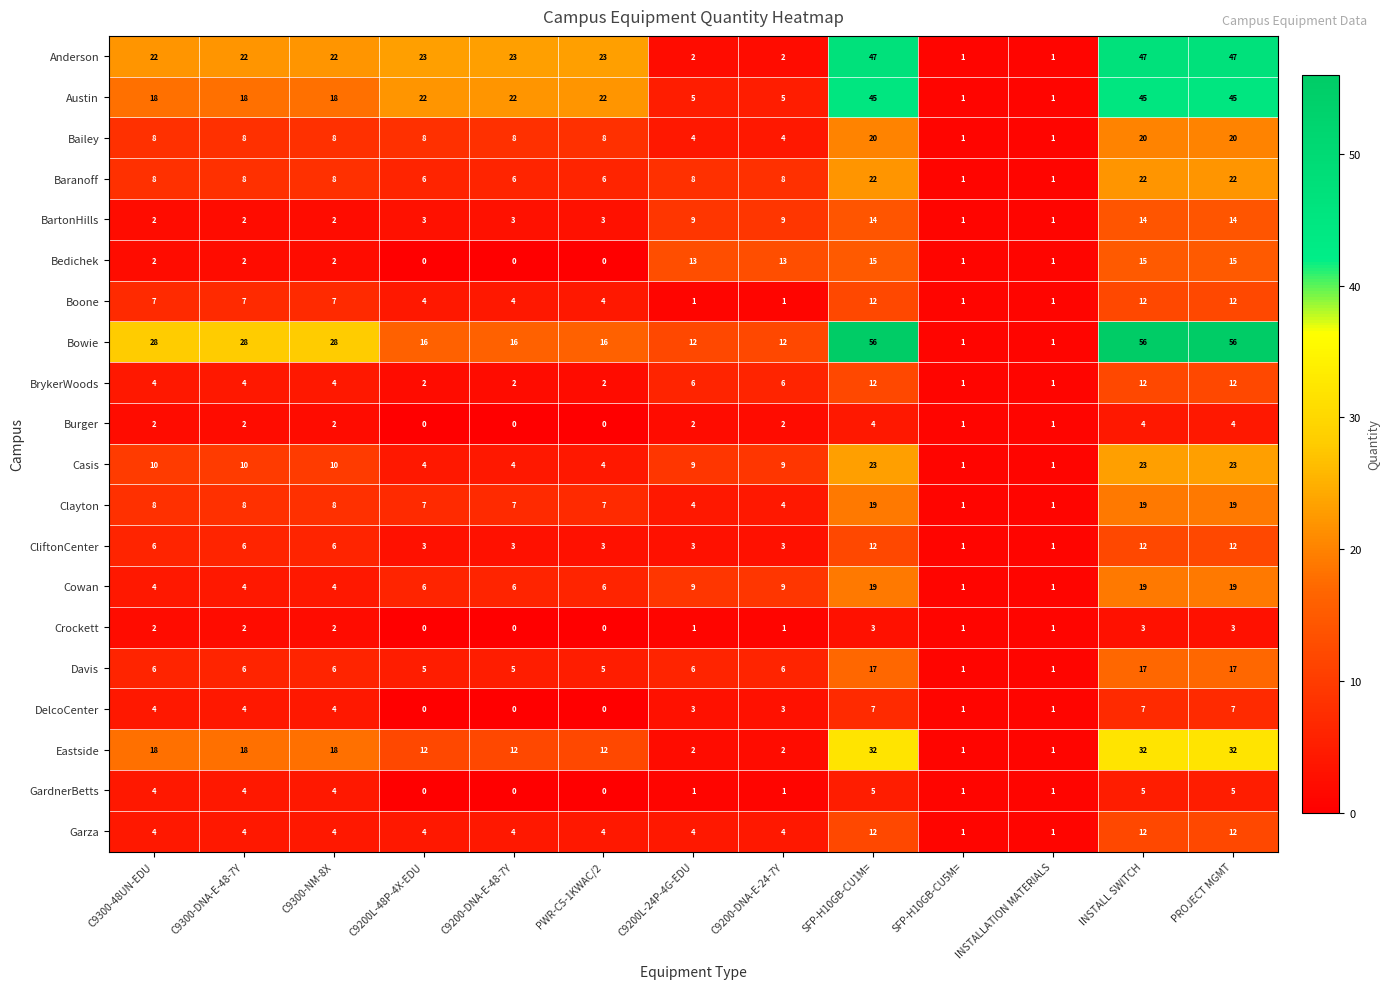

What value does the CliftonCenter series have at PWR-C5-1KWAC/2?

3